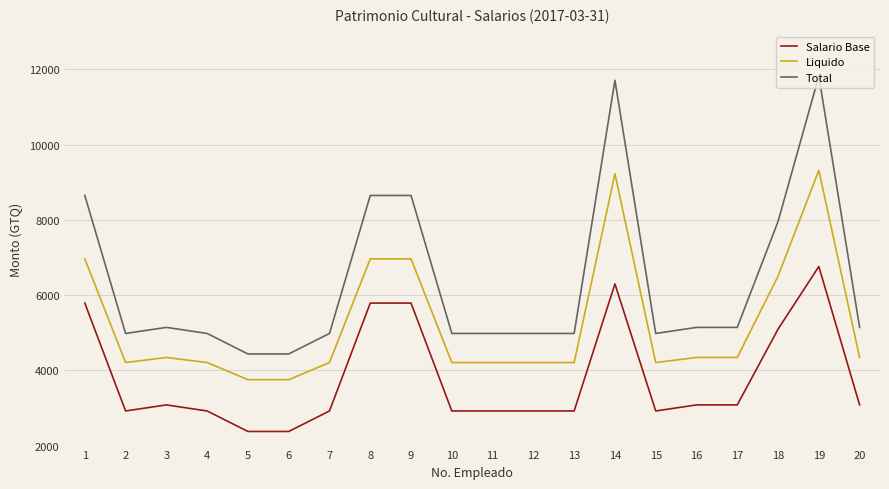

Does the chart have visible grid lines?

Yes